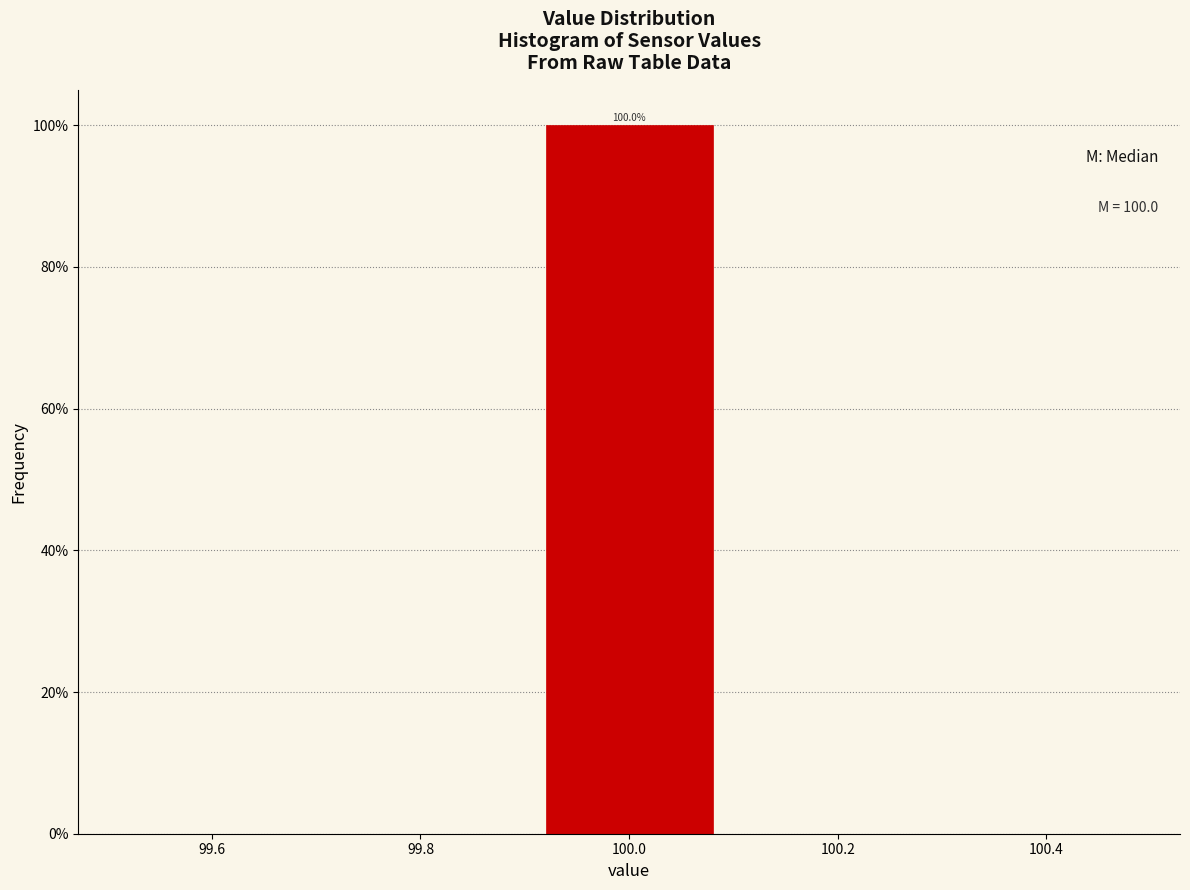

Which range on the x-axis has the tallest bar?

99.9 to 100.1